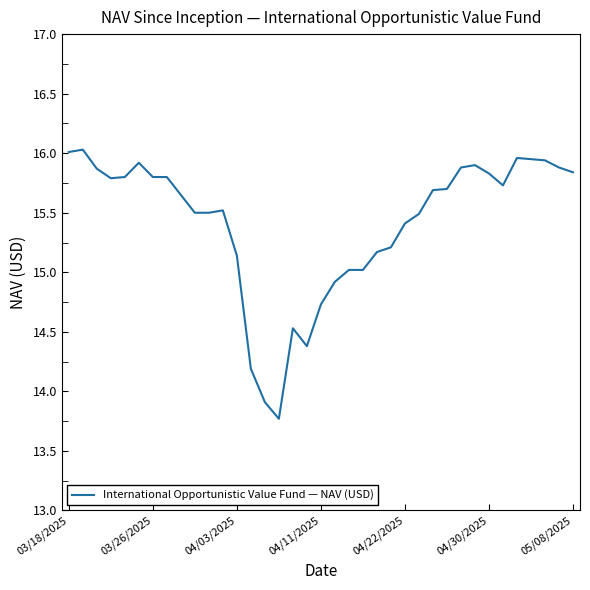

How many categories are shown in the chart?

37